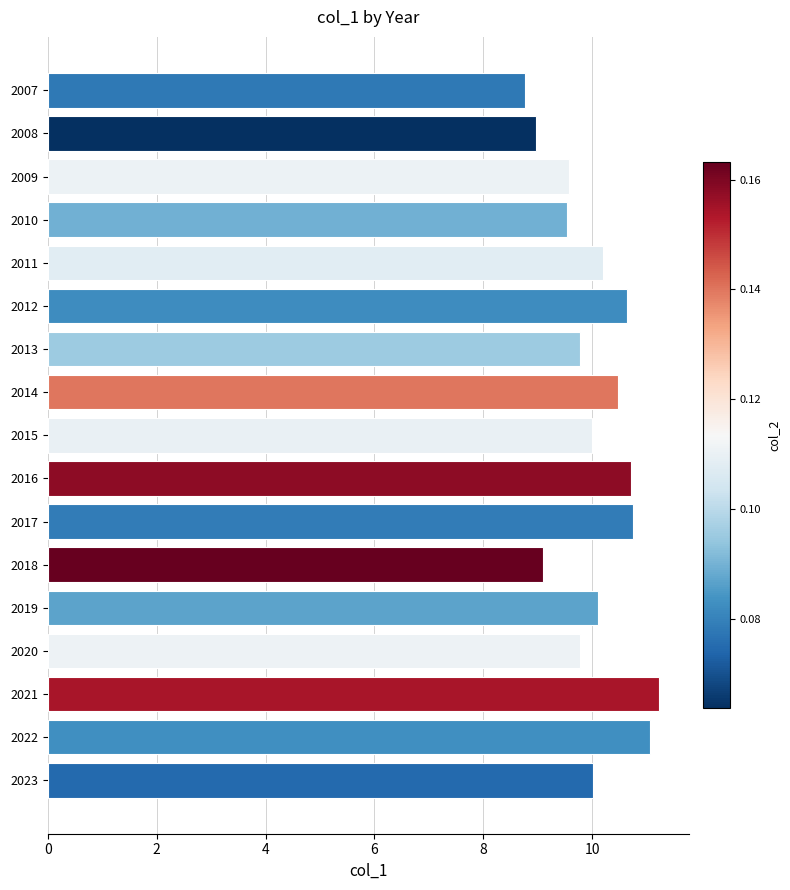

What is the value of the 7th bar from the top?

9.8